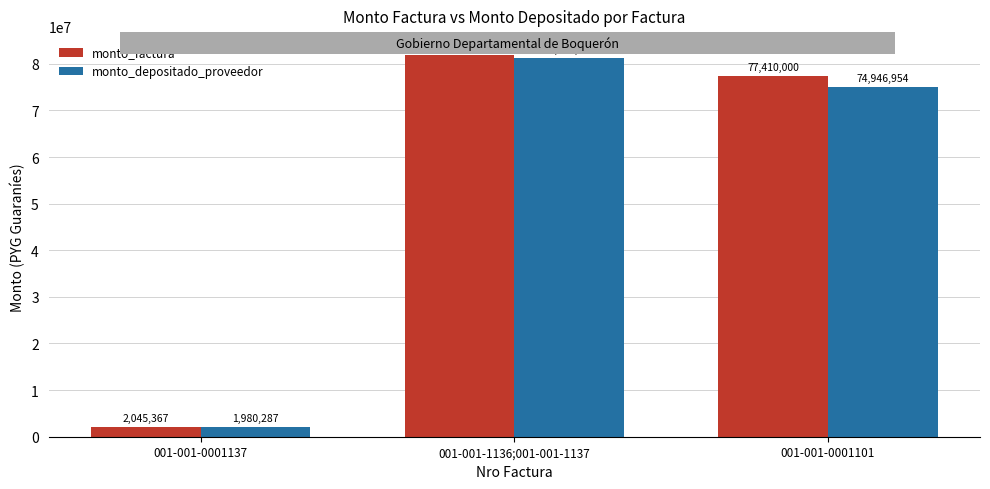

Which series has the largest total across all categories?

monto_factura